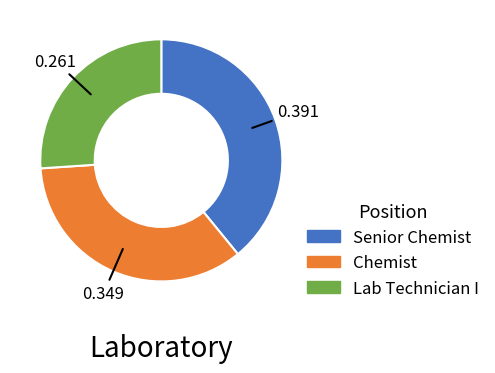

Does any single category account for the majority?

No